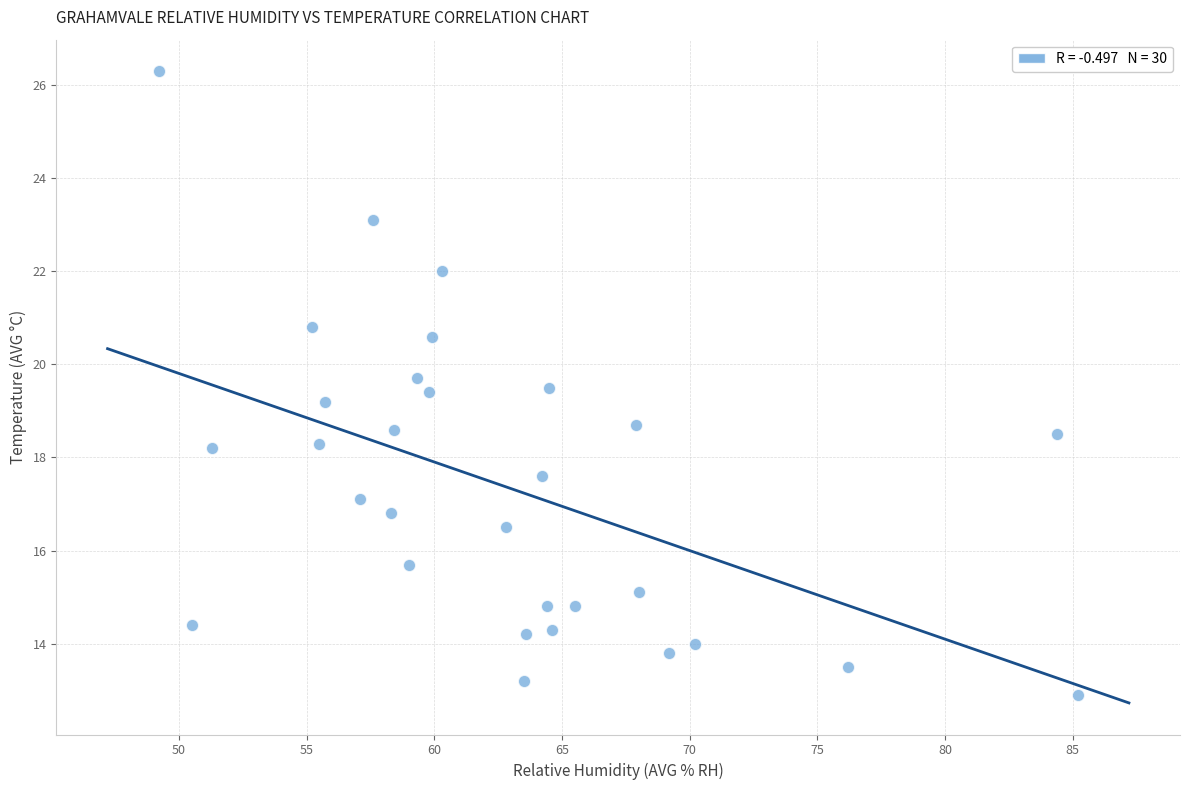

What is the range of Y values (max minus min)?

13.4